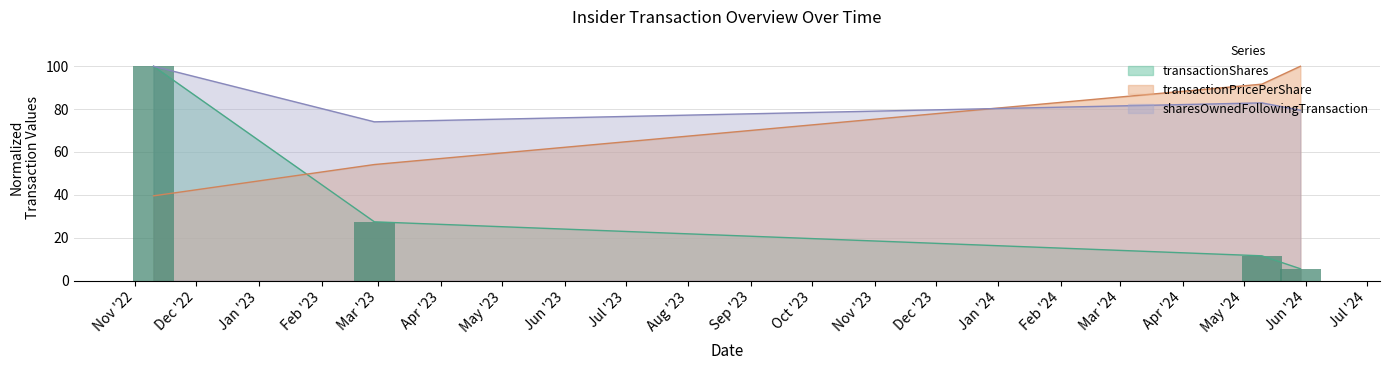

Reading right to left, extract all data points from this chart.

transactionShares: 5.5	11.6	27.4	100.0
transactionPricePerShare: 100.0	91.6	54.1	39.5
transactionValue: 5.5	11.6	27.4	100.0
sharesOwnedFollowingTransaction: 79.5	82.9	74.1	100.0